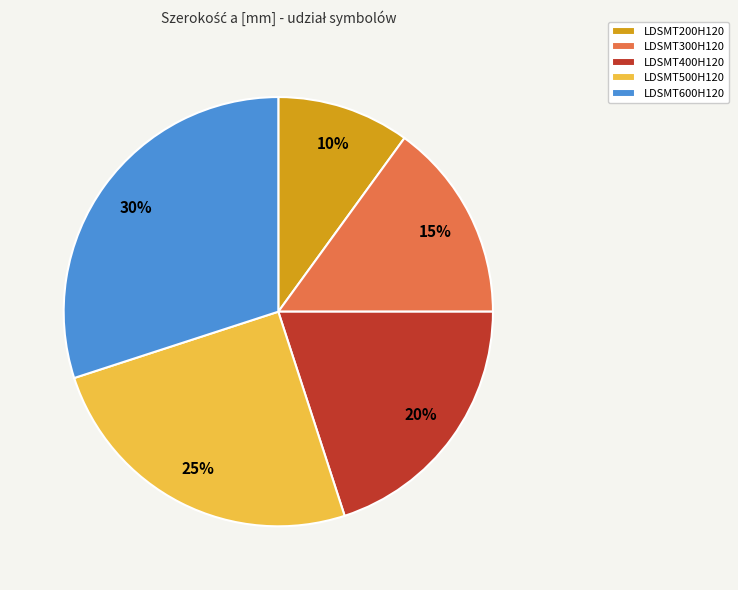

Do LDSMT400H120 and LDSMT200H120 together represent more than half of the pie?

No